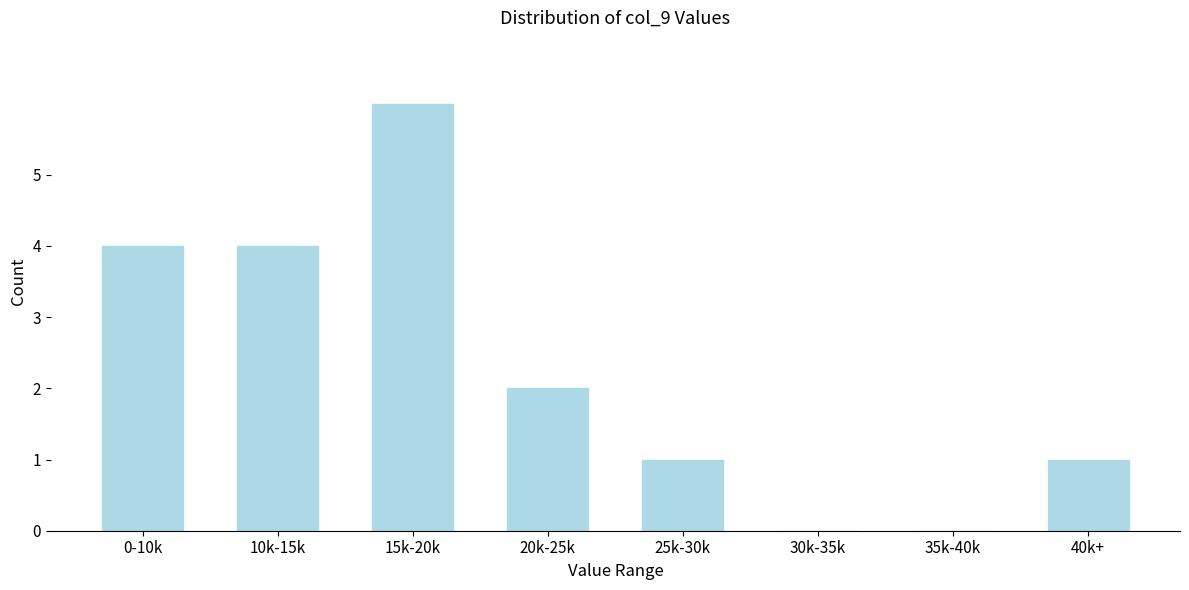

Reading left to right, transcribe all the data shown in this chart.

0-10k=4	10k-15k=4	15k-20k=6	20k-25k=2	25k-30k=1	30k-35k=0	35k-40k=0	40k+=1